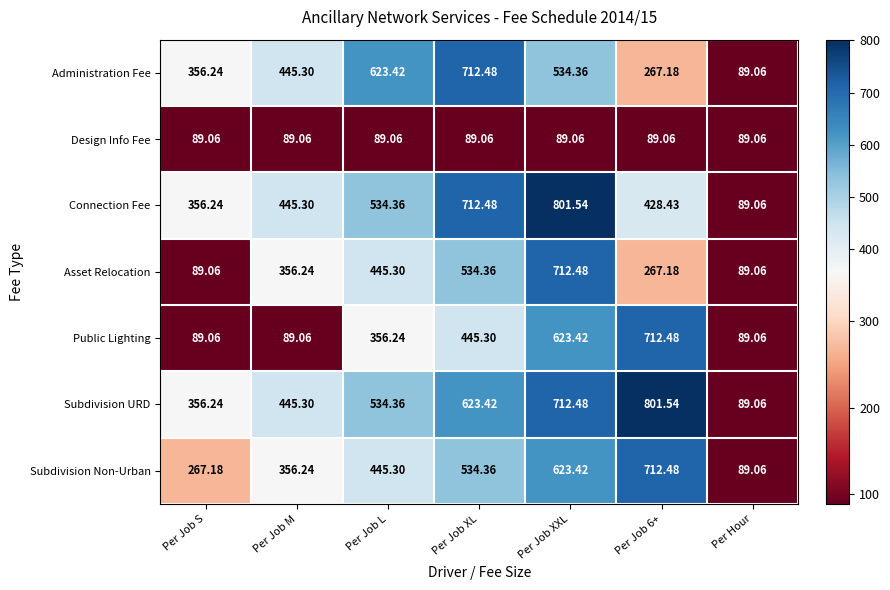

Is the value of Connection Fee at Per Job L greater than the value of Subdivision Non-Urban at Per Job S?

Yes